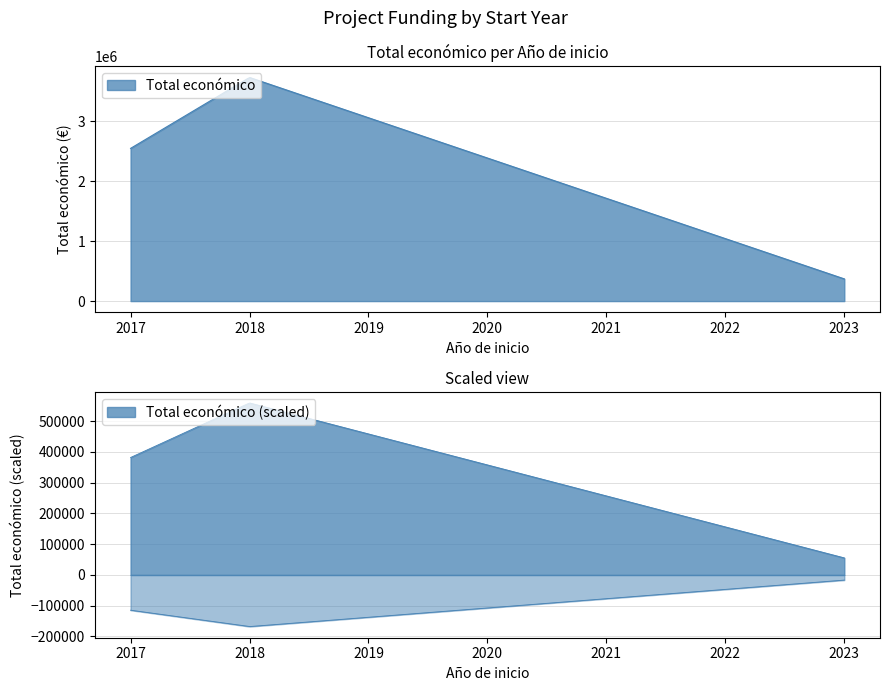

Where is the first local maximum?

2018